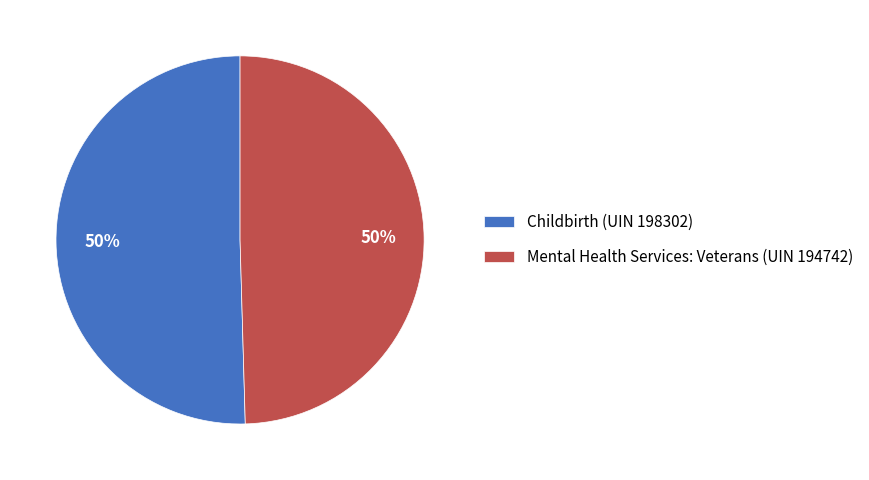

The Mental Health Services: Veterans (UIN 194742) slice represents 50% of the pie. True or false?

True